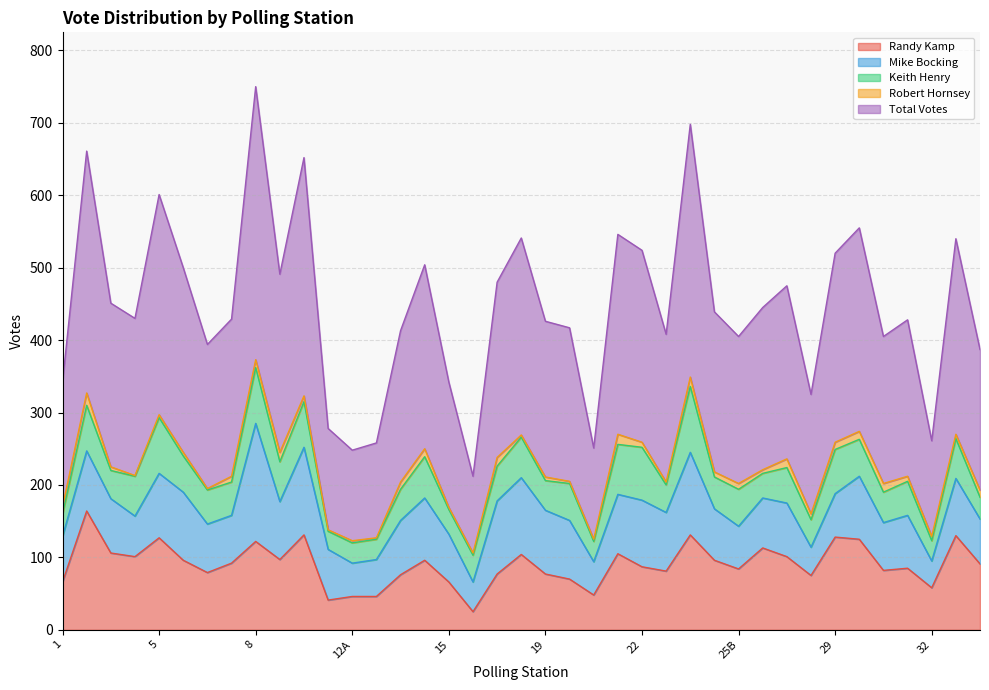

What is the value of the Mike Bocking point at the 21st from the left?

88